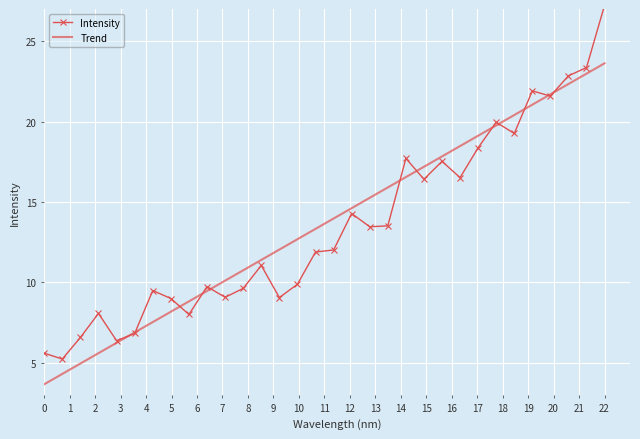

List the series in order of their peak value, lowest first.

Trend, Intensity